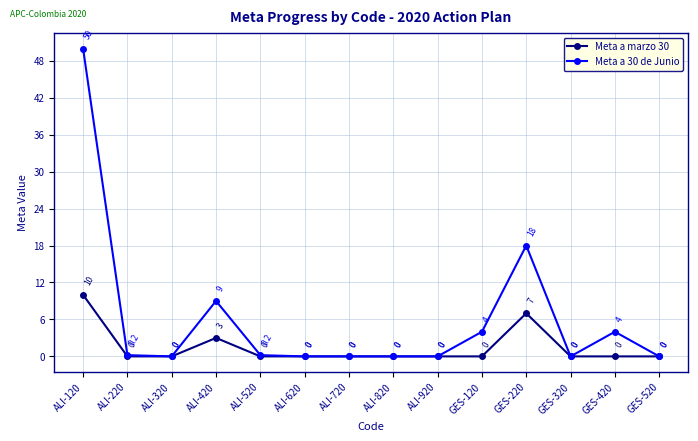

Rank the series by their average value, from highest to lowest.

Meta a 30 de Junio, Meta a marzo 30